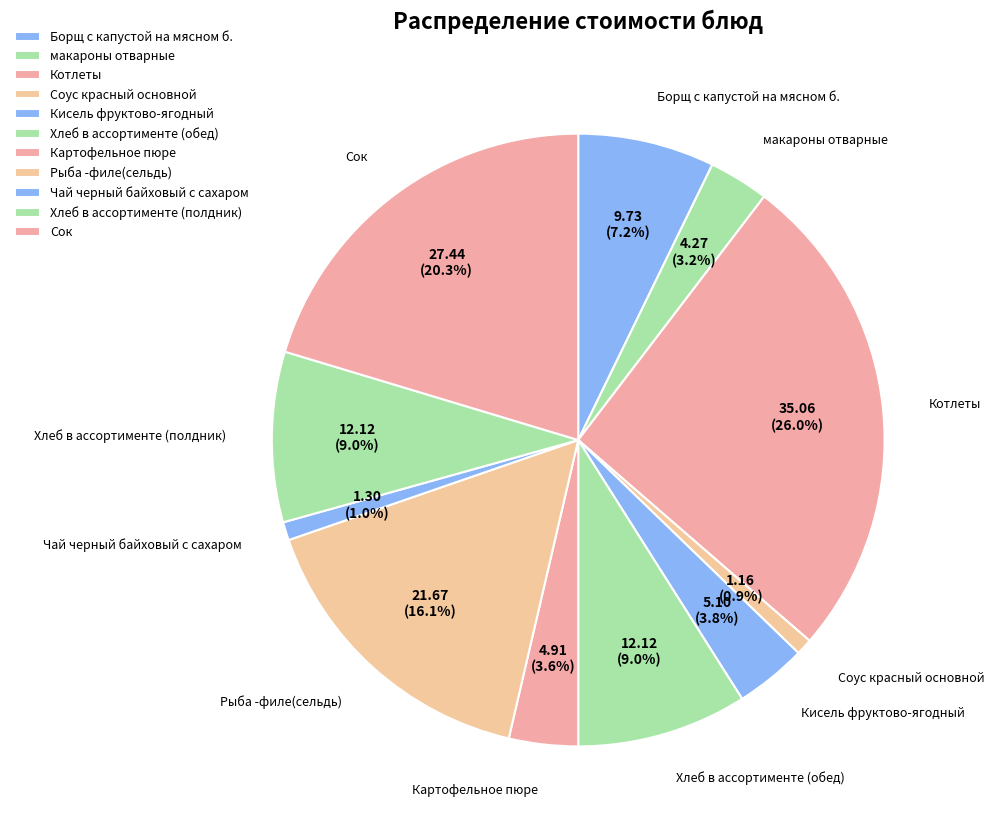

How many segments does this pie chart have?

11